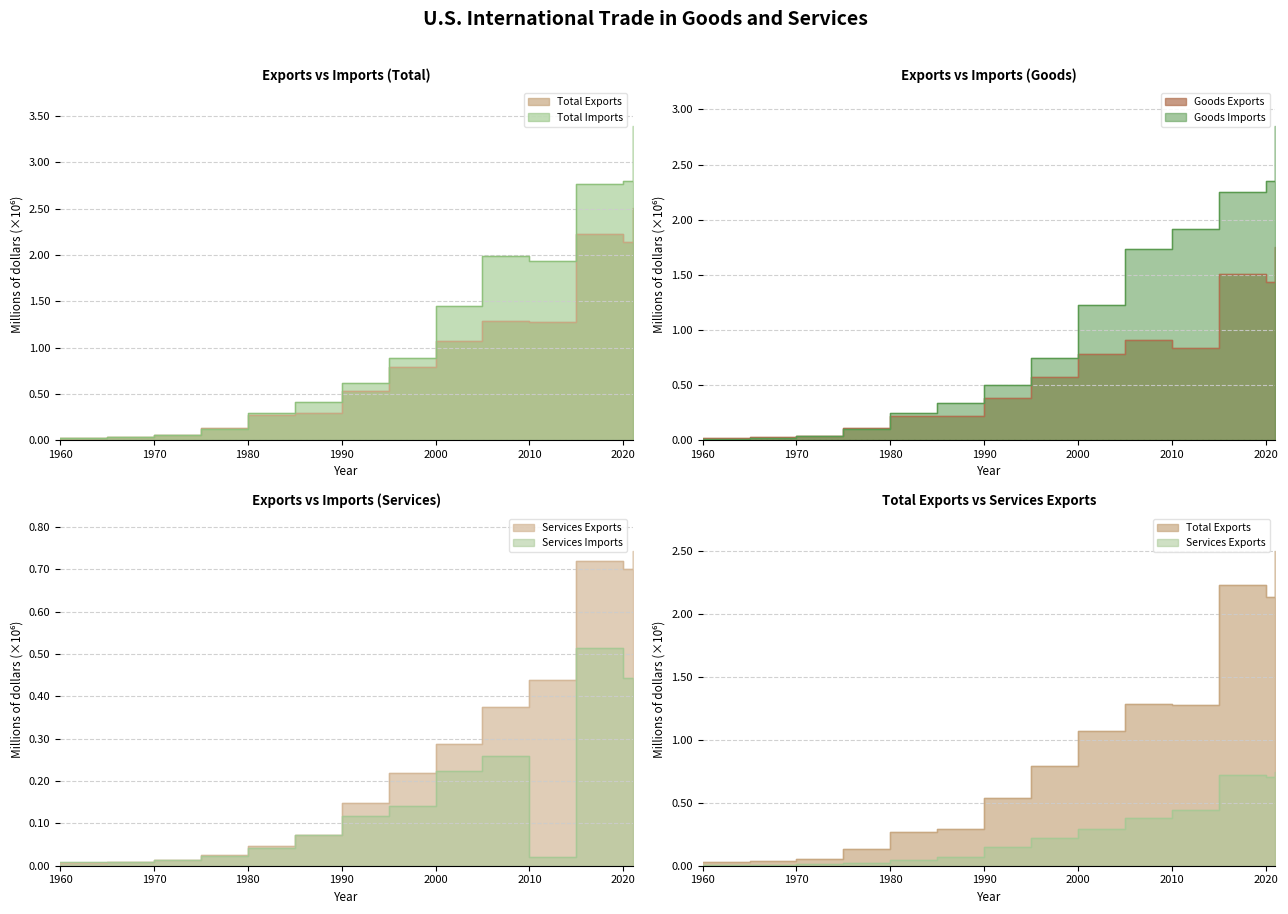

Which has a higher value, 1965 or 2010?

2010